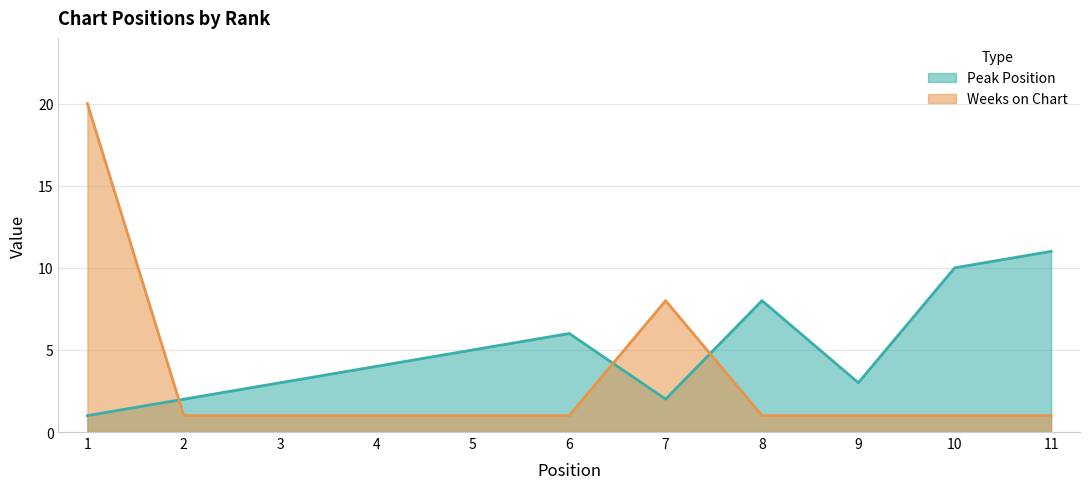

Which label corresponds to the smallest value in the chart?

1